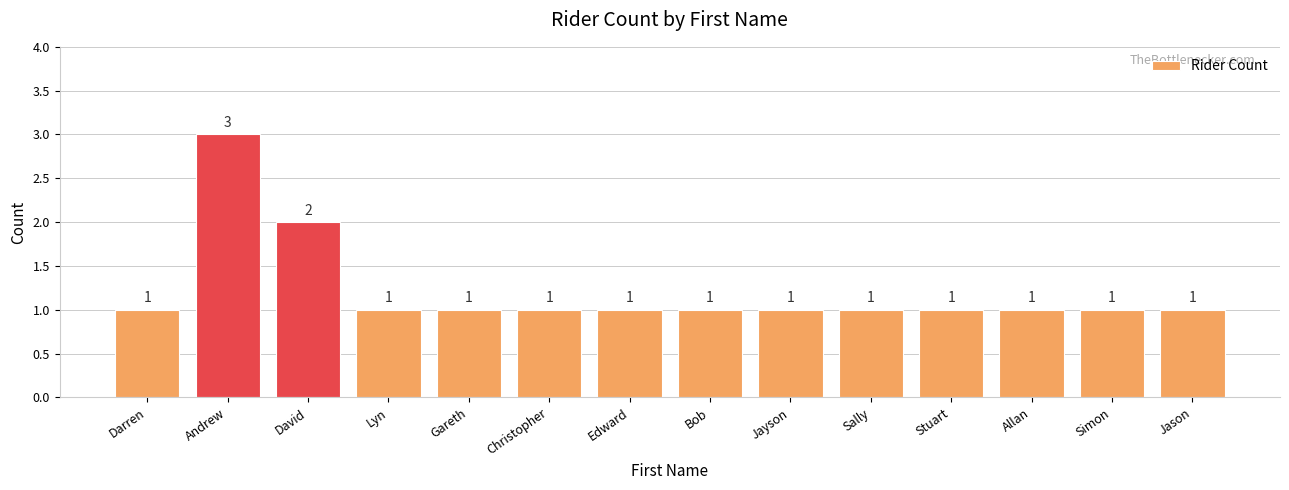

What position from the right is Gareth?

10